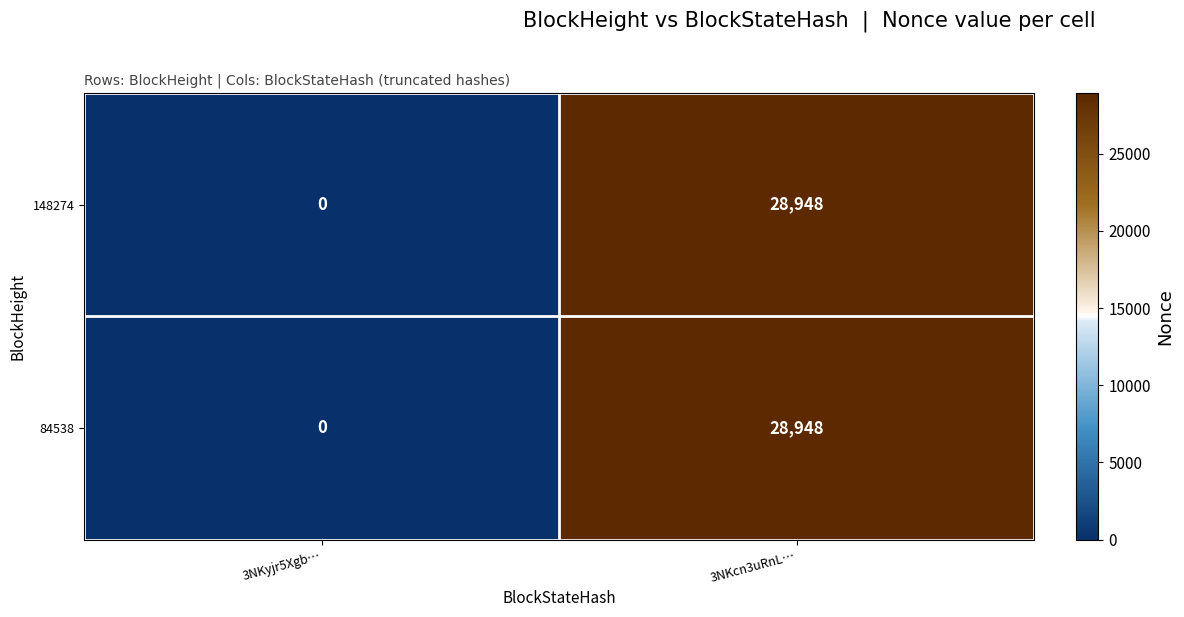

List the labels in order of 84538 value, smallest first.

3NKyjr5Xgb…, 3NKcn3uRnL…